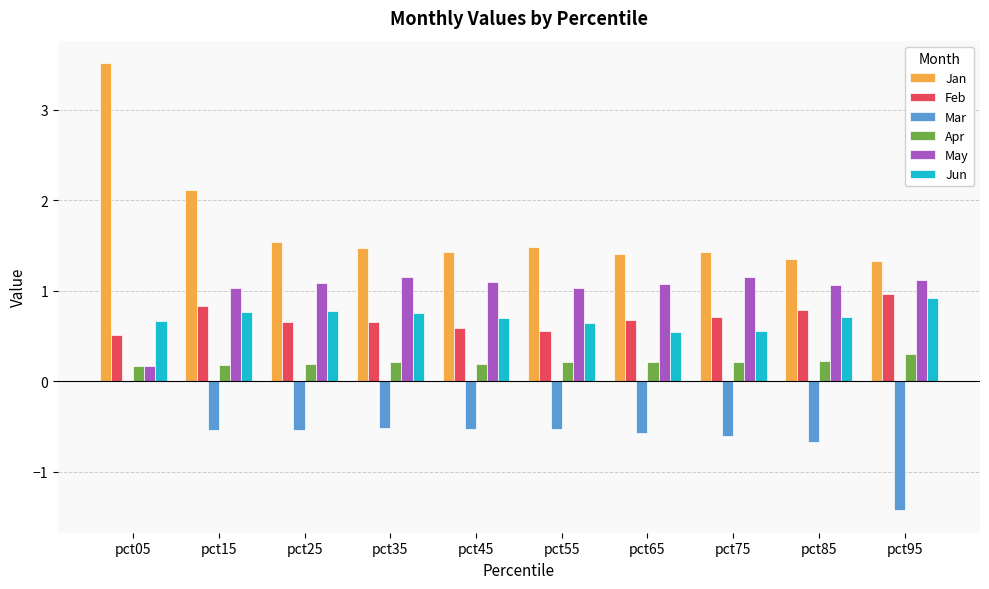

Which series has the widest spread of values?

Jan